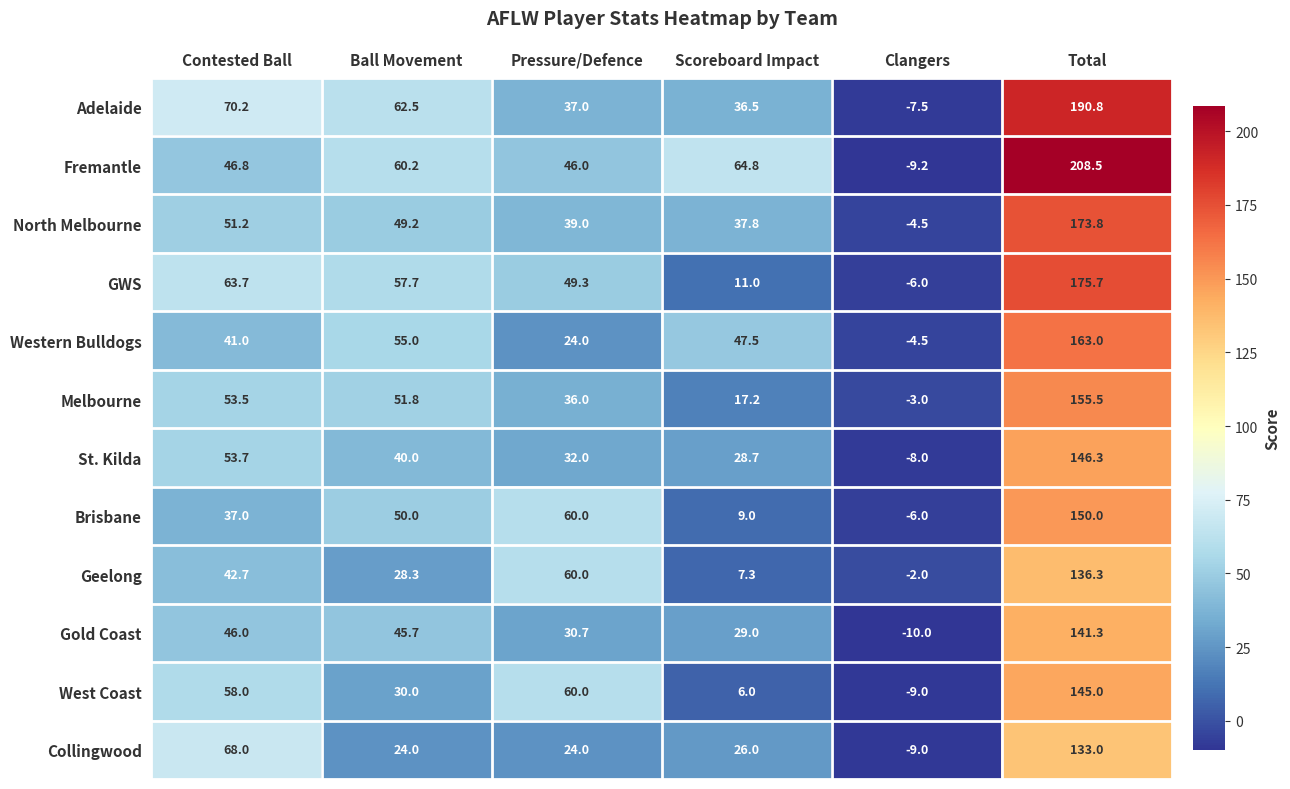

What is the average value of the Adelaide series?

64.9